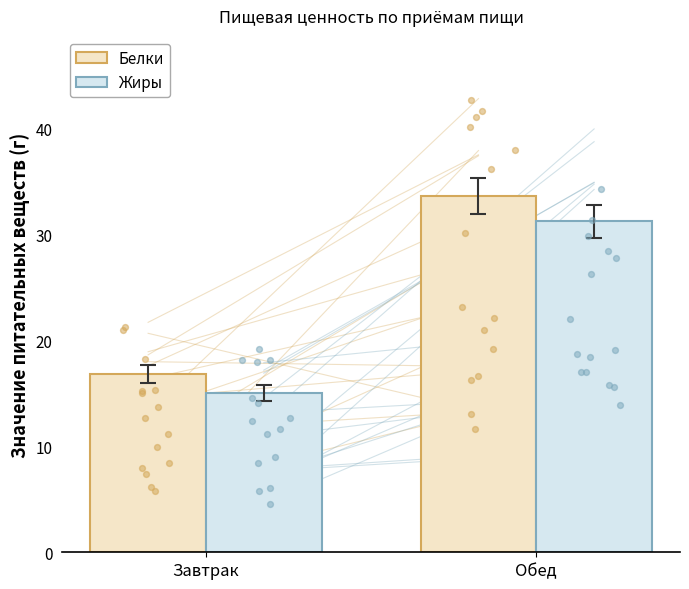

At which category is the sum across all series the highest?

Обед